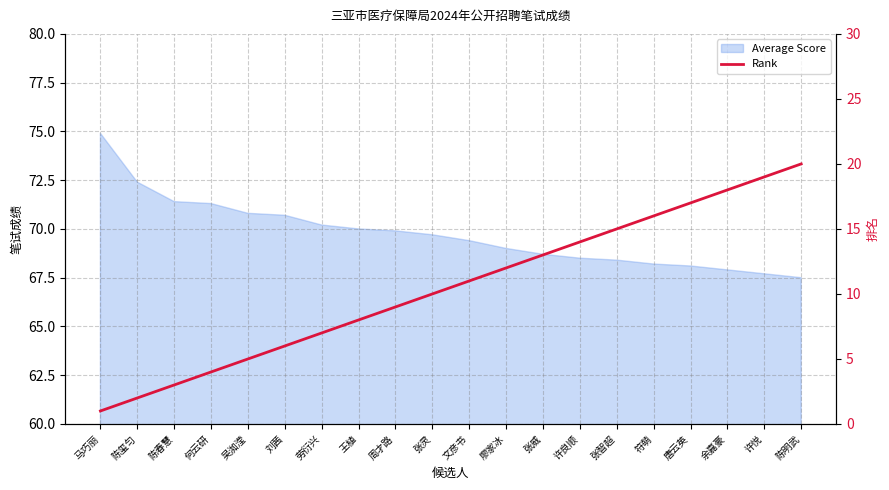

What is the minimum value shown in the chart?

1